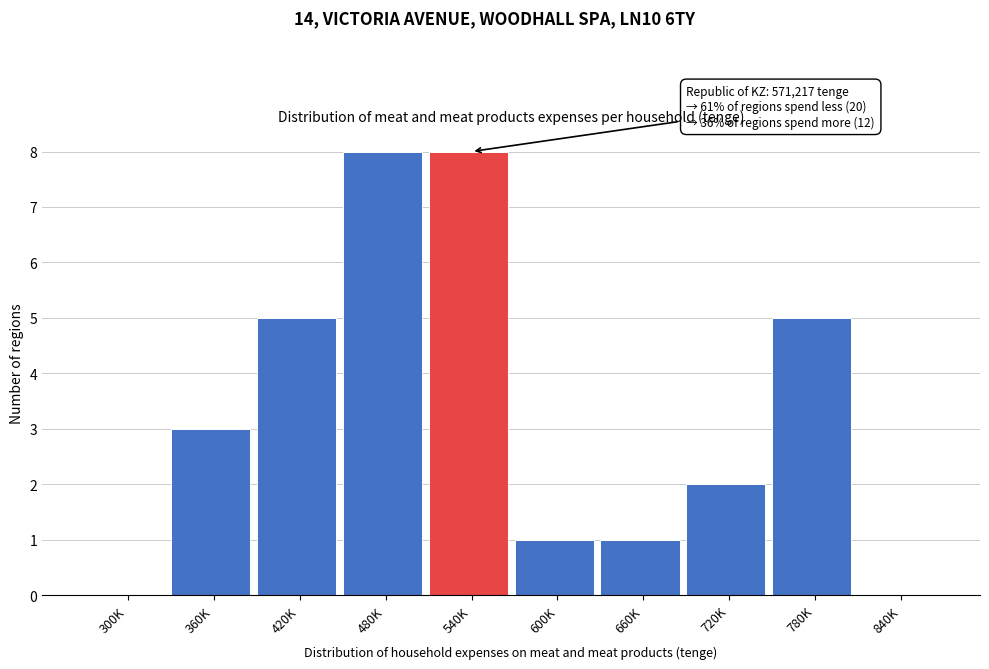

Reading right to left, transcribe all the data shown in this chart.

840K=0	780K=5	720K=2	660K=1	600K=1	540K=8	480K=8	420K=5	360K=3	300K=0